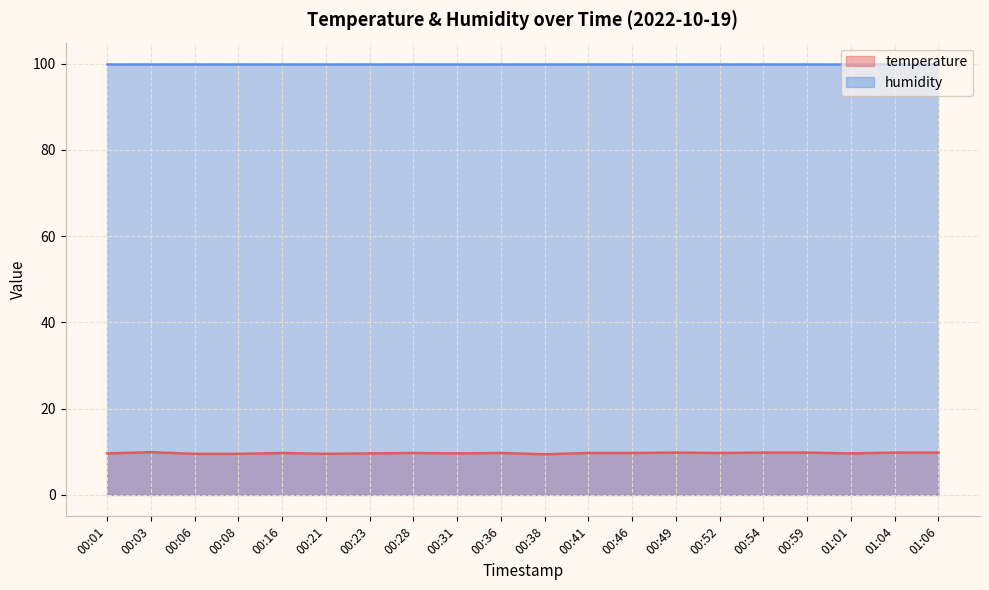

The chart shows a value of 3.6 at 00:01. True or false?

False